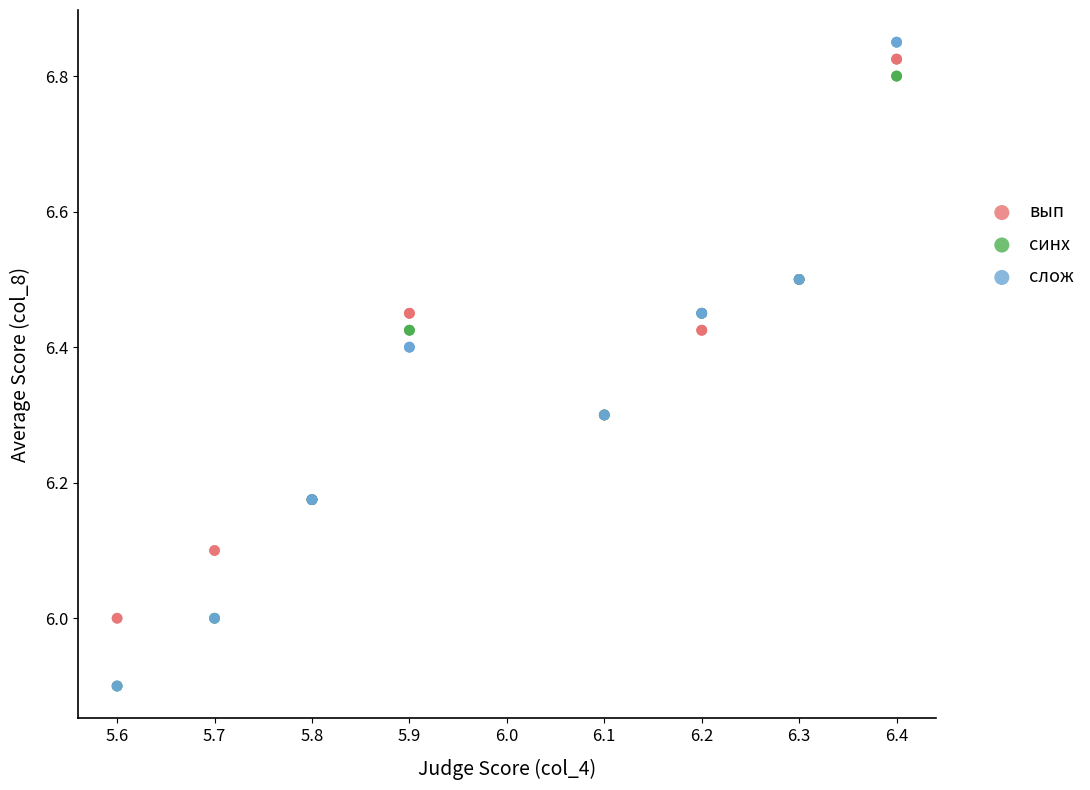

What are all the series names shown in the legend?

вып, синх, слож